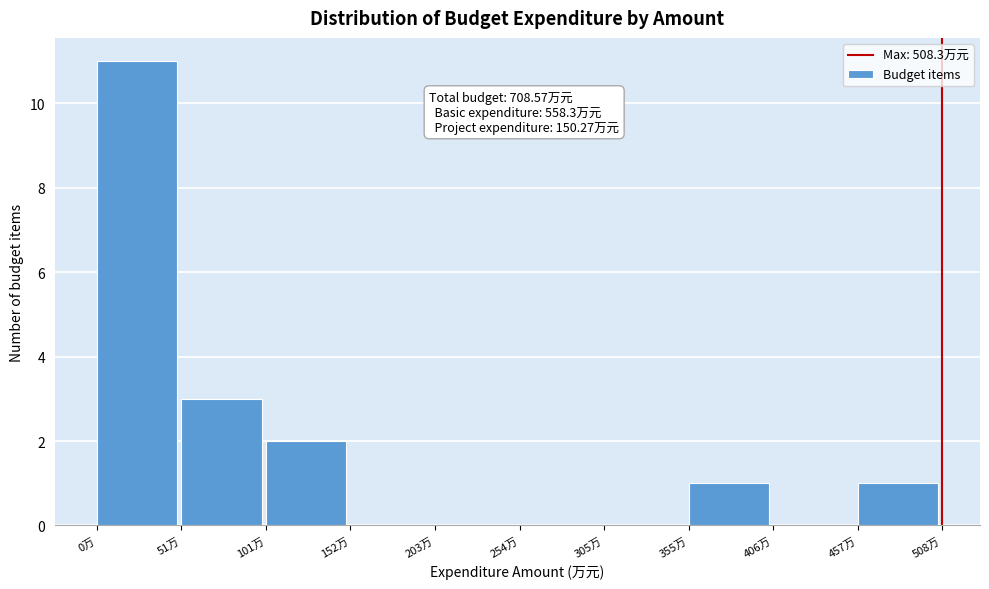

Which range on the x-axis has the tallest bar?

0 to 50